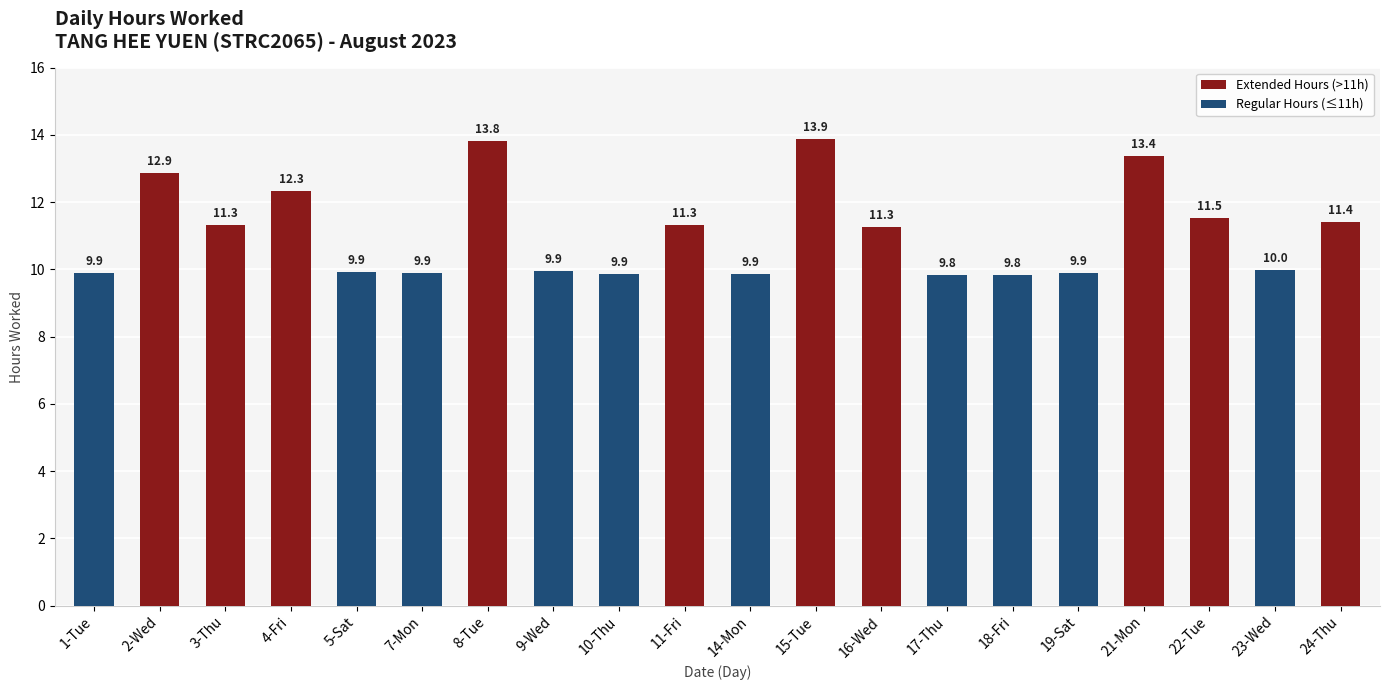

What is the label of the 20th bar from the left?

24-Thu